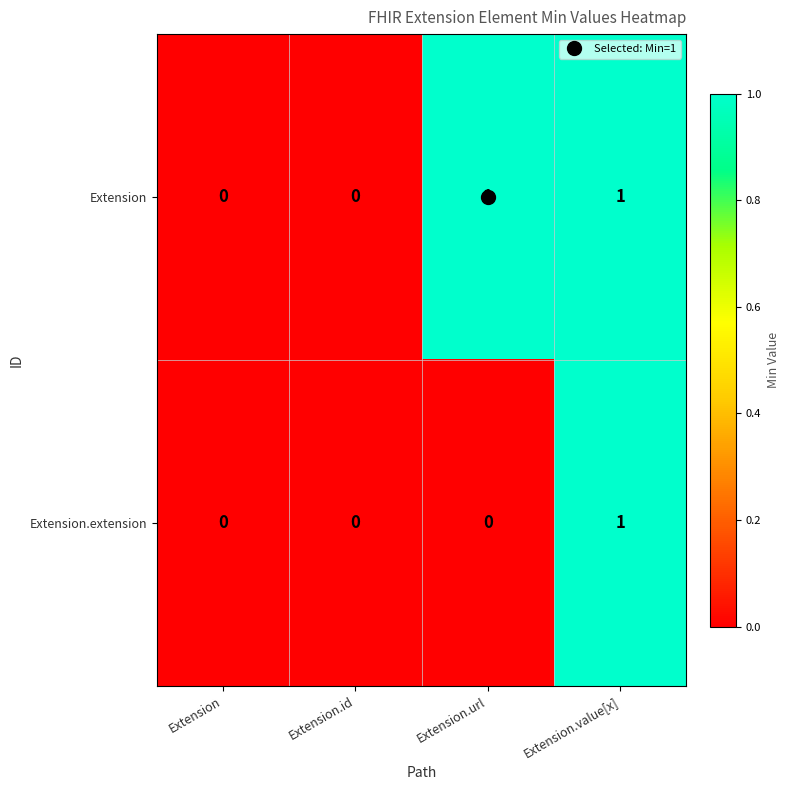

The Extension series shows 0 at Extension.id. True or false?

True